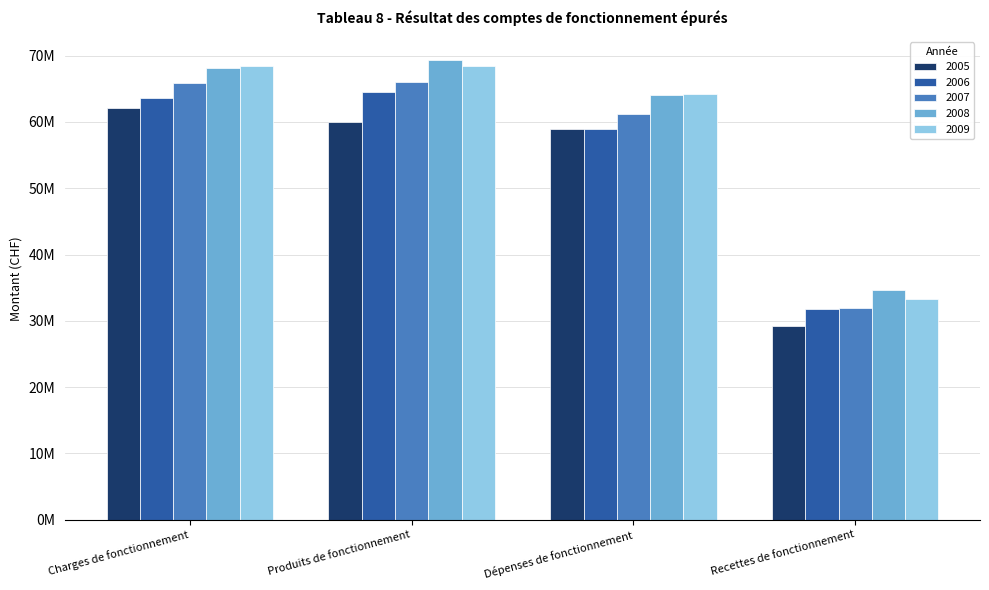

What are all the series names shown in the legend?

2005, 2006, 2007, 2008, 2009